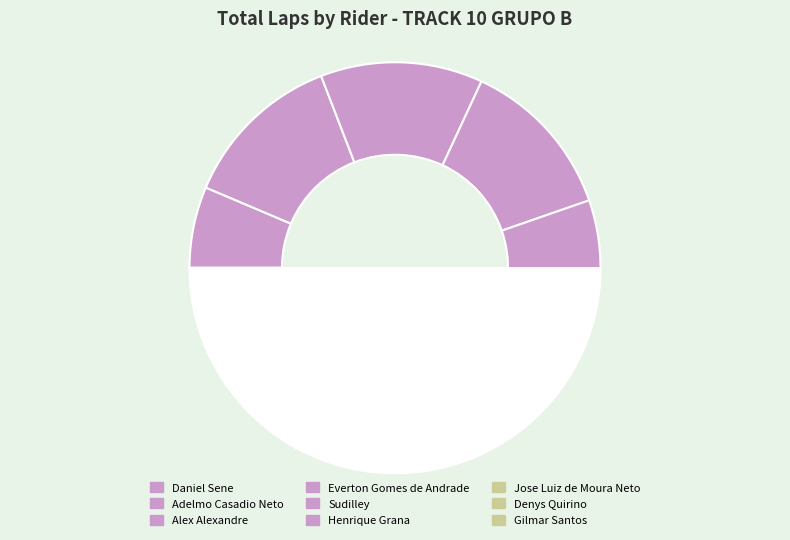

To the nearest percent, what portion does Daniel Sene represent?

6%